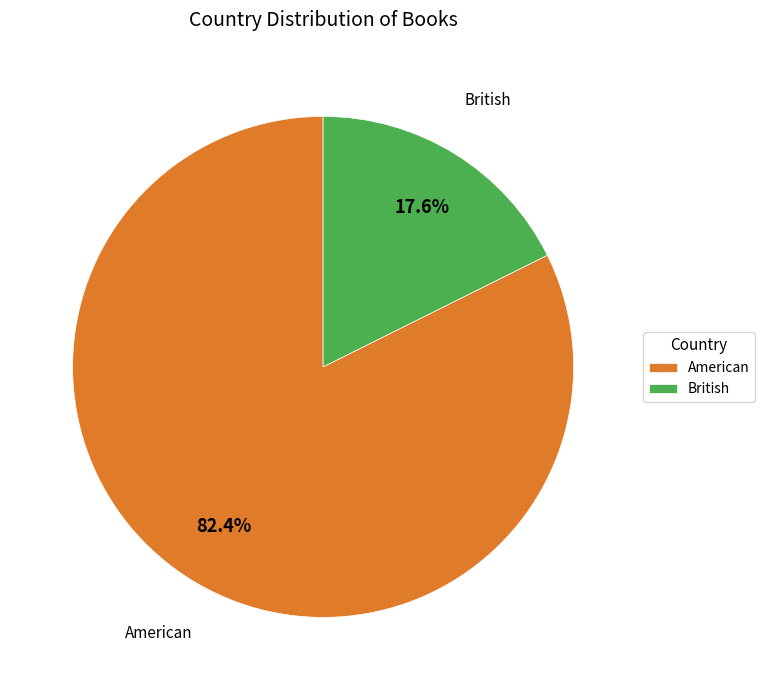

Rank the categories by value from highest to lowest.

American, British